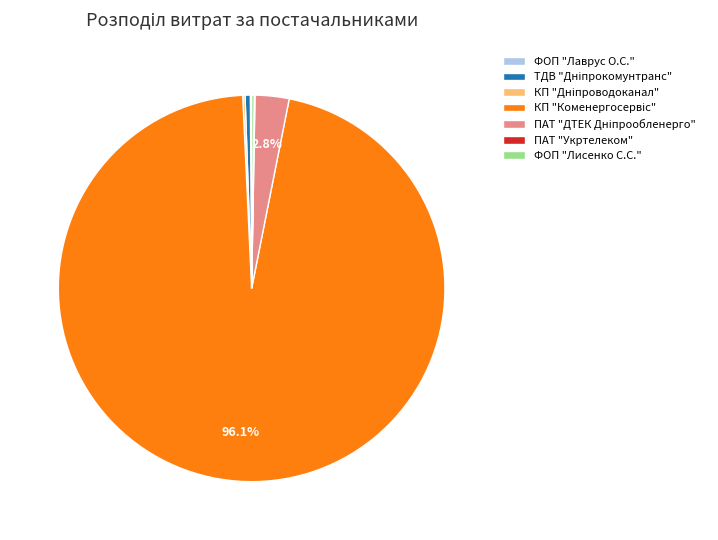

Is there any slice that represents more than half of the pie?

Yes